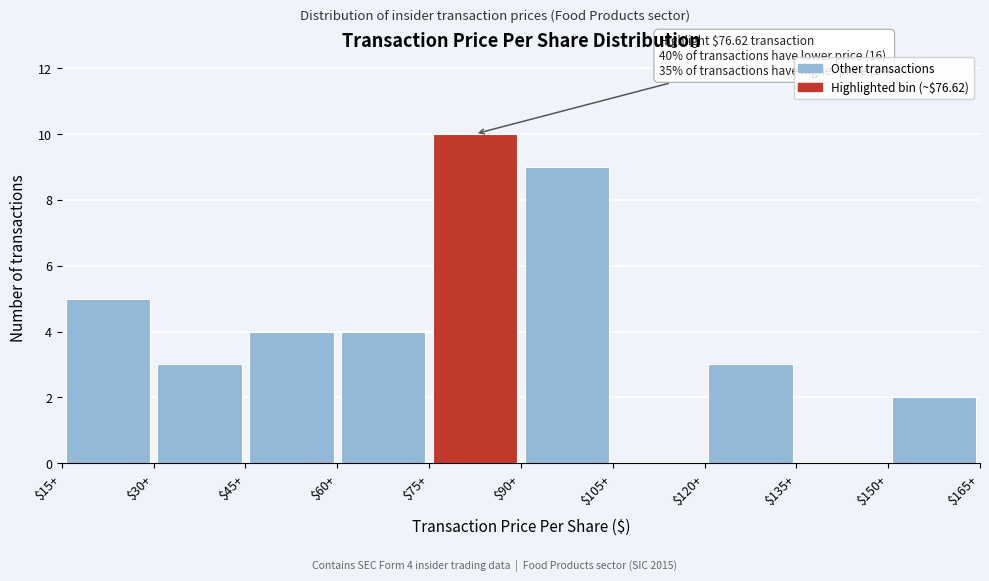

Over which range of the x-axis is the bar tallest?

75 to 90